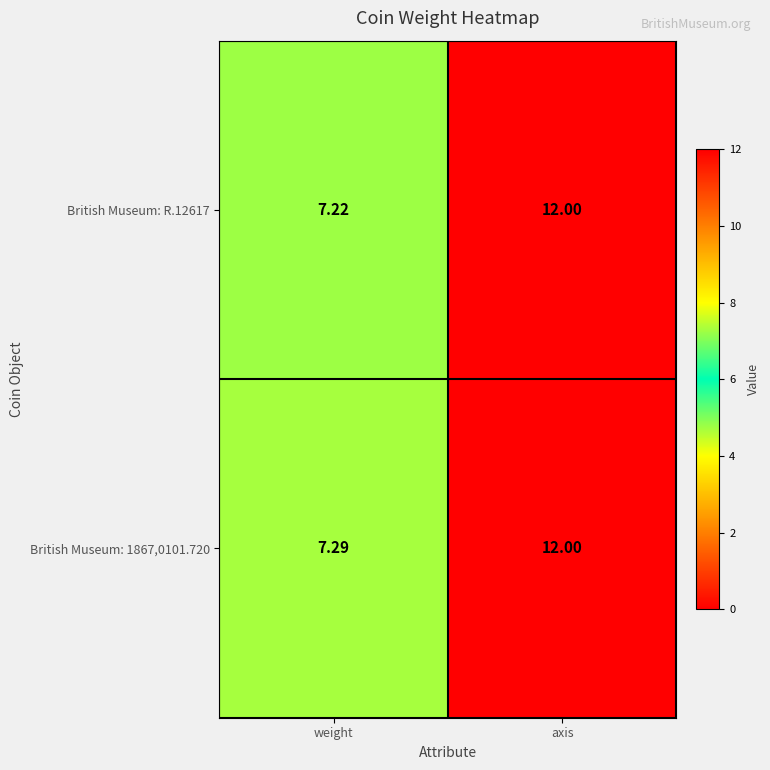

At which category does the chart reach its peak across all series?

axis